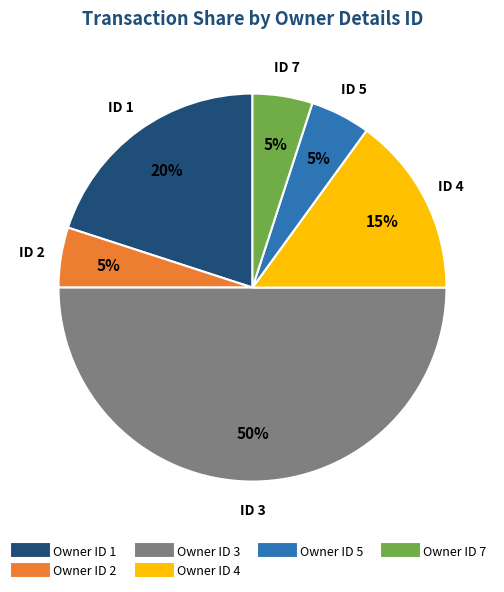

To the nearest percent, what is the average slice percentage?

17%